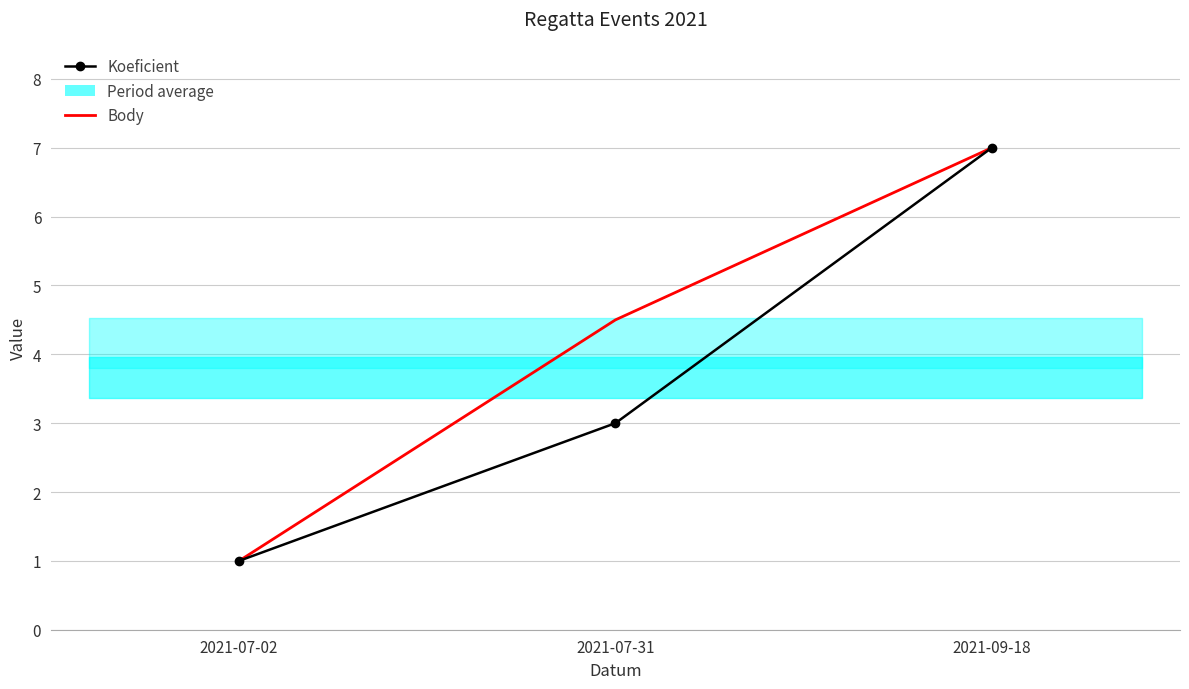

Which series has the widest spread of values?

Koeficient